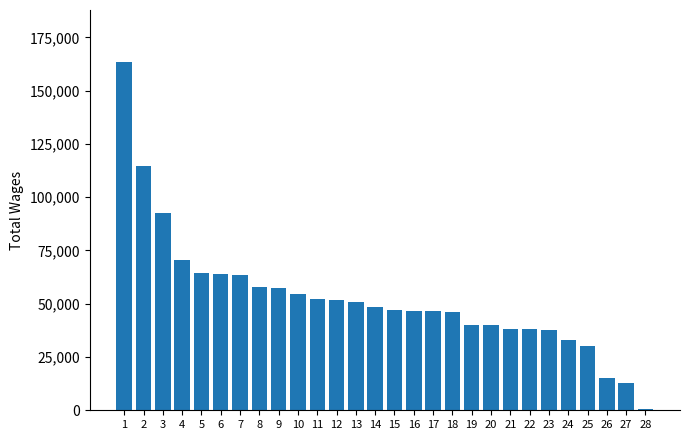

The value at 18 is 46060. True or false?

True